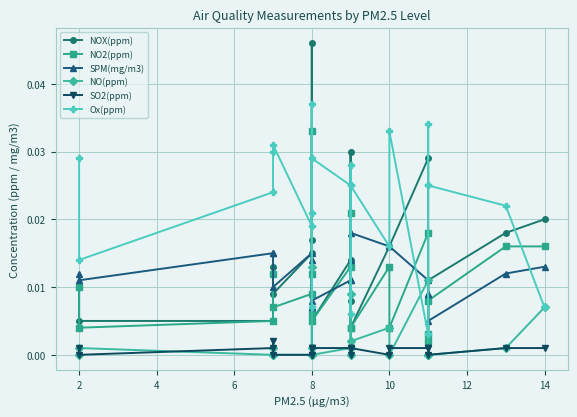

After their last crossing, which series has the higher values: NO(ppm) or Ox(ppm)?

Ox(ppm)